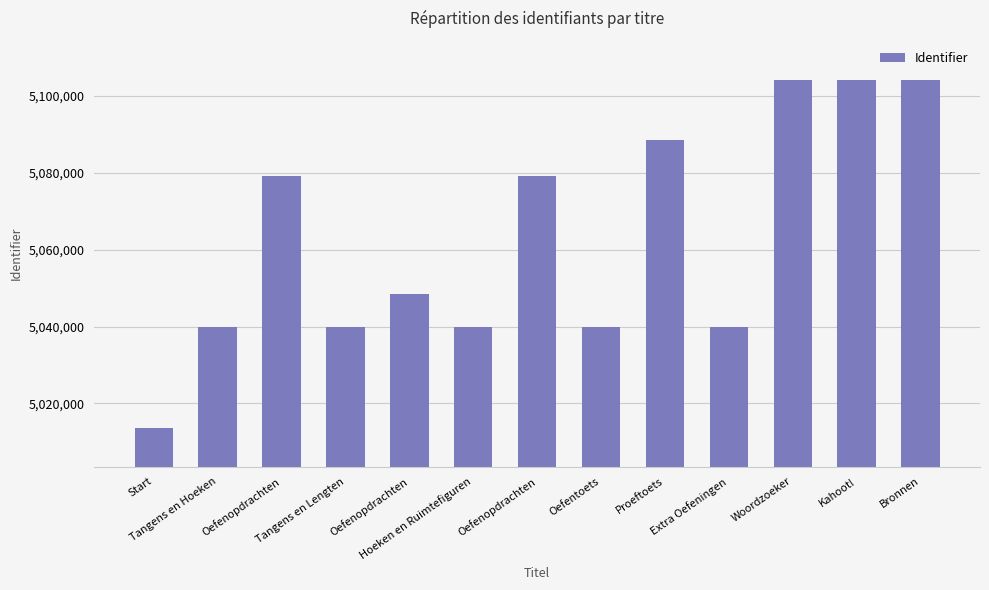

How many bars are there in total?

13